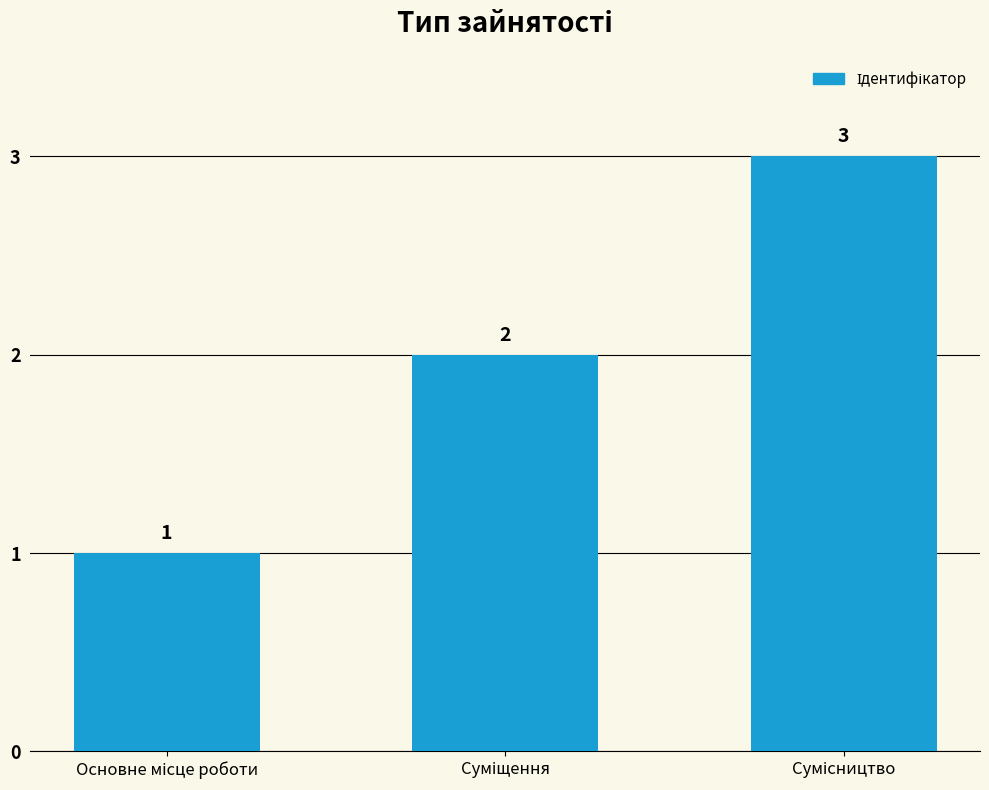

What is the average value?

2